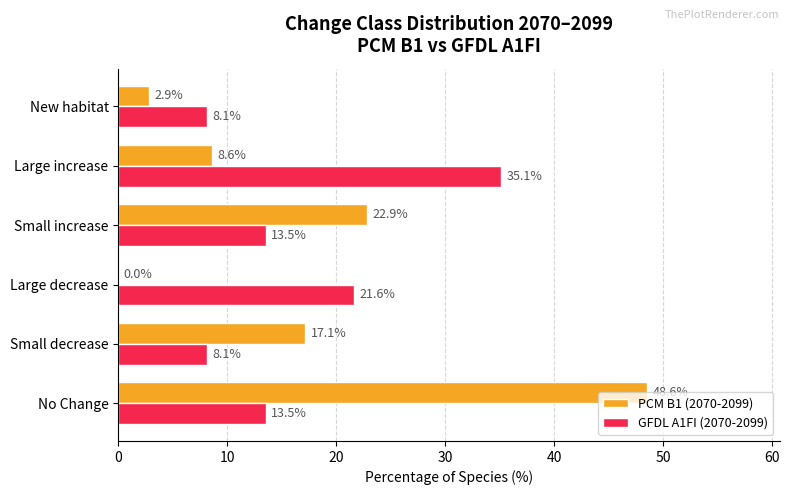

Between No Change and New habitat, which series saw the biggest shift?

PCM B1 (2070-2099)